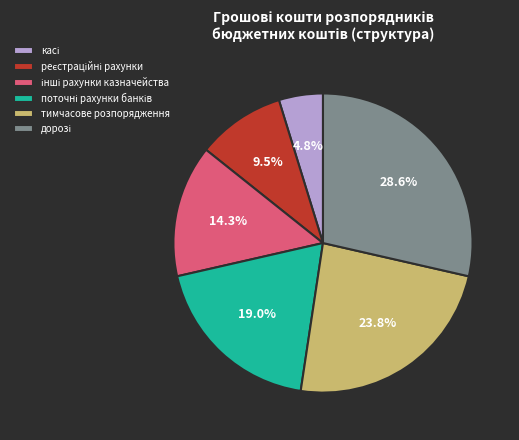

Is тимчасове розпорядження the majority of the pie?

No